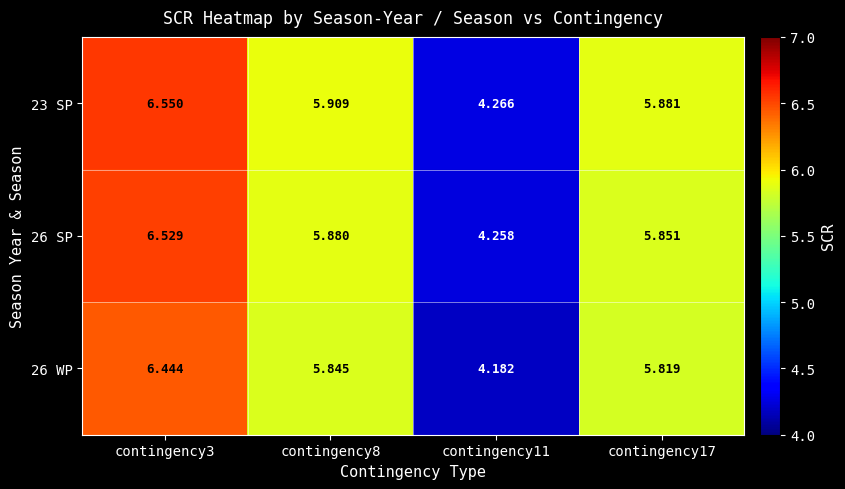

Reading left to right, list all the values displayed in this chart.

23 SP: contingency3=6.5	contingency8=5.9	contingency11=4.3	contingency17=5.9
26 SP: contingency3=6.5	contingency8=5.9	contingency11=4.3	contingency17=5.9
26 WP: contingency3=6.4	contingency8=5.8	contingency11=4.2	contingency17=5.8